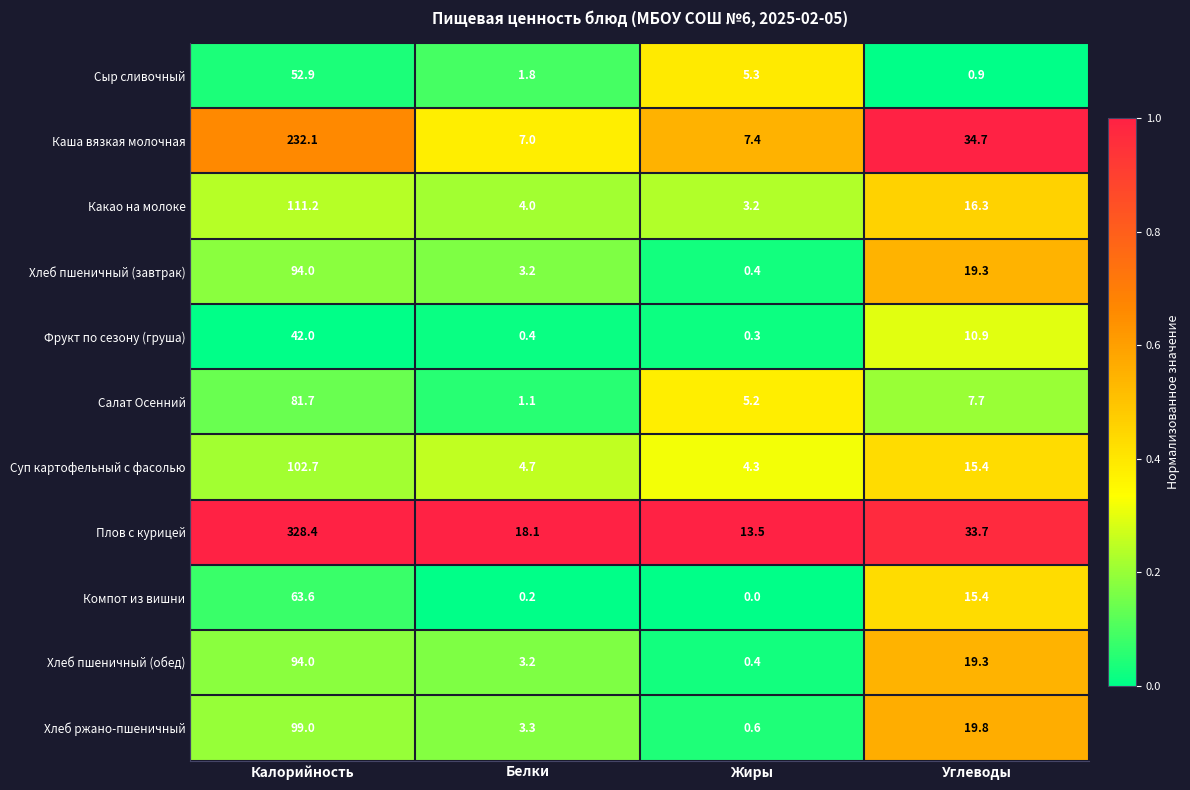

Rank the categories by Хлеб ржано-пшеничный value from highest to lowest.

Калорийность, Углеводы, Белки, Жиры